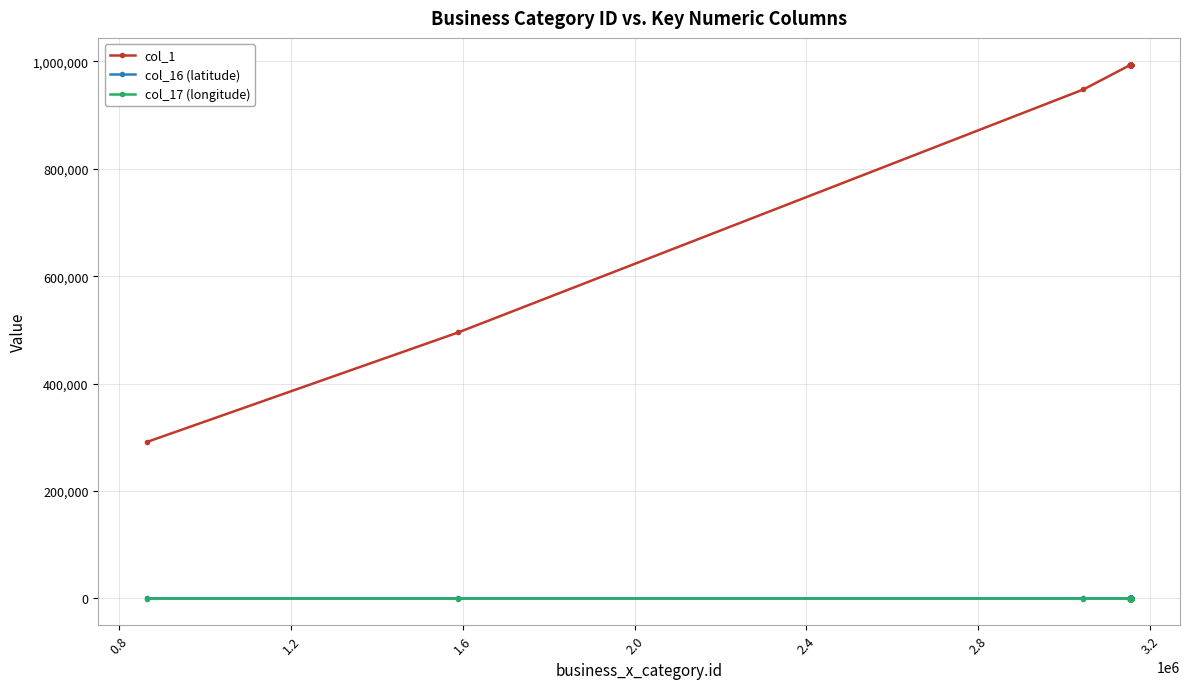

Which series has the largest range (max minus min)?

col_1